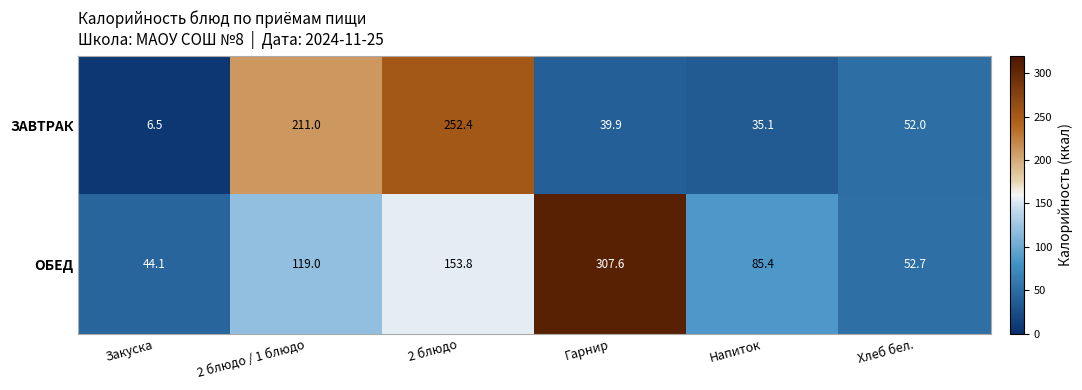

What is the minimum value for ЗАВТРАК?

6.5